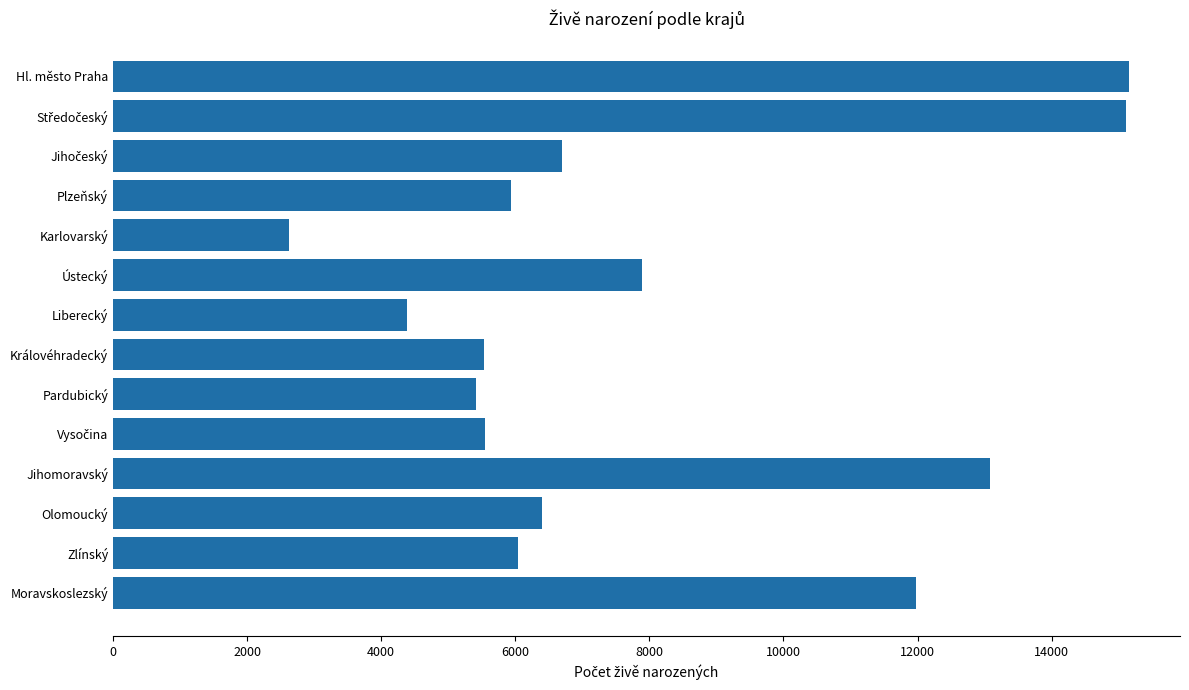

Does the chart contain stacked bars?

No